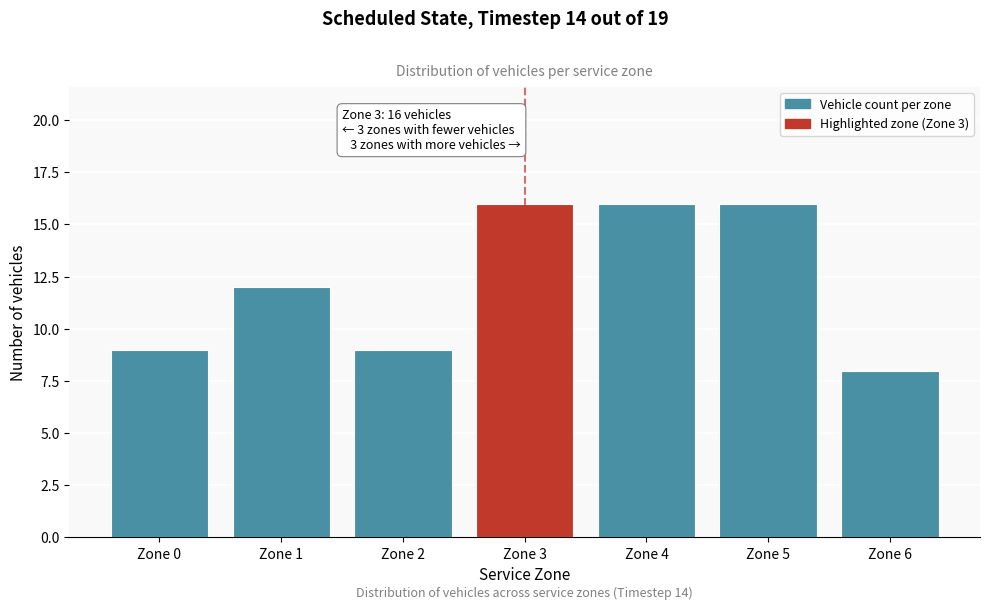

Reading left to right, list all the values displayed in this chart.

Zone 0=9	Zone 1=12	Zone 2=9	Zone 3=16	Zone 4=16	Zone 5=16	Zone 6=8